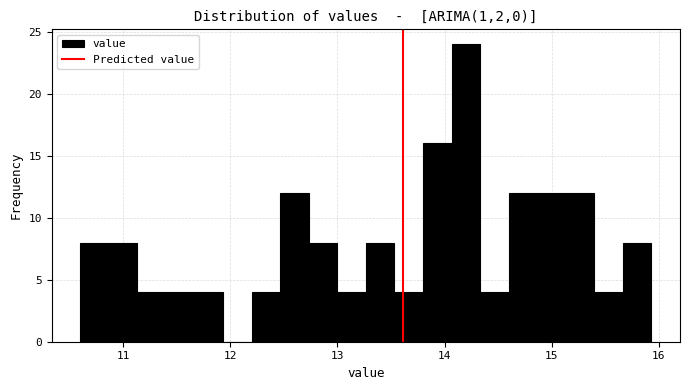

Read against the x-axis, roughly where is the centre of the tallest bar?

14.2